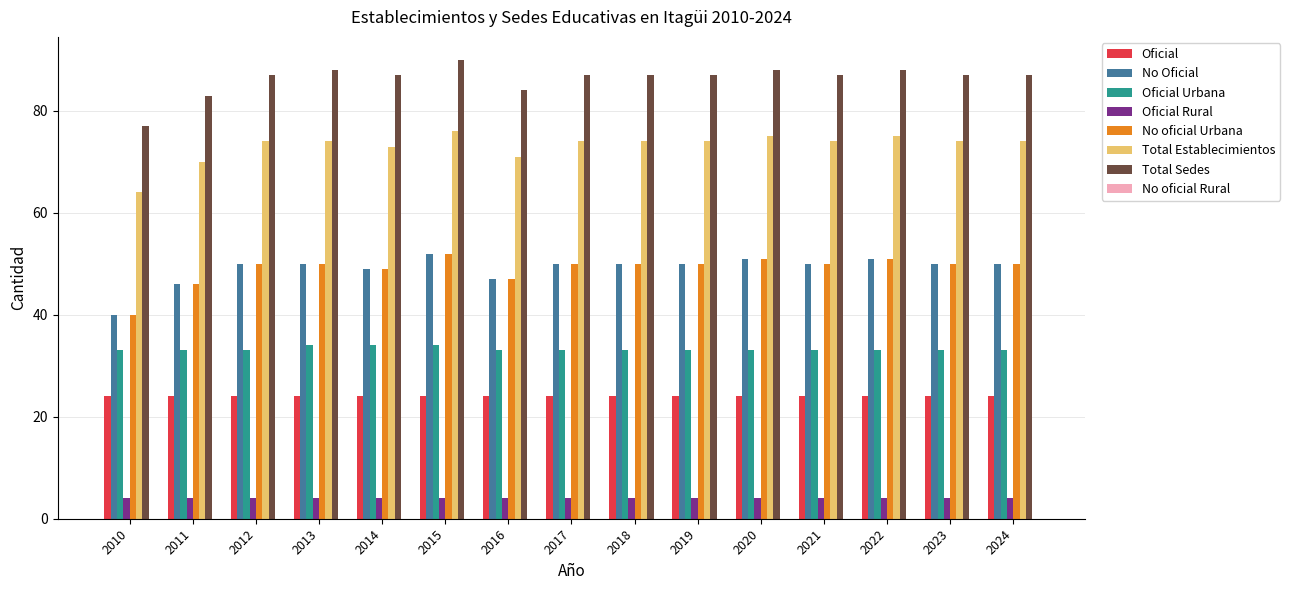

At which label does No oficial Urbana reach its peak?

2015